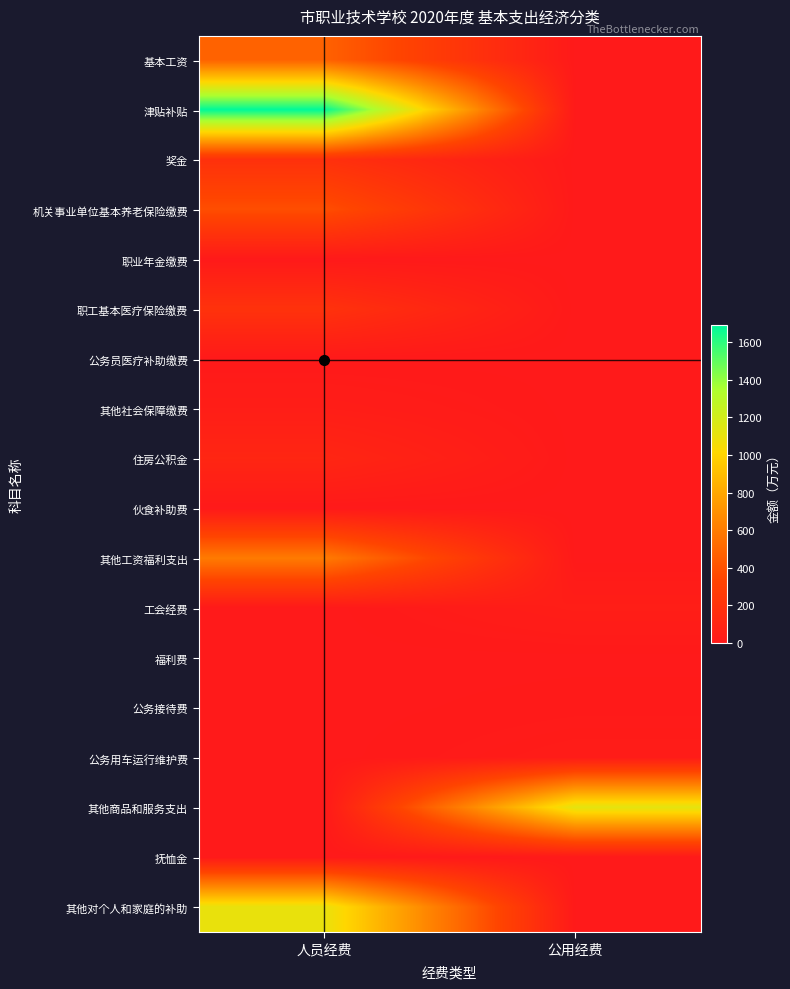

List the series in order of their peak value, highest first.

津贴补贴, 其他商品和服务支出, 其他对个人和家庭的补助, 其他工资福利支出, 基本工资, 机关事业单位基本养老保险缴费, 职工基本医疗保险缴费, 奖金, 住房公积金, 工会经费, 其他社会保障缴费, 公务用车运行维护费, 公务接待费, 福利费, 职业年金缴费, 公务员医疗补助缴费, 伙食补助费, 抚恤金